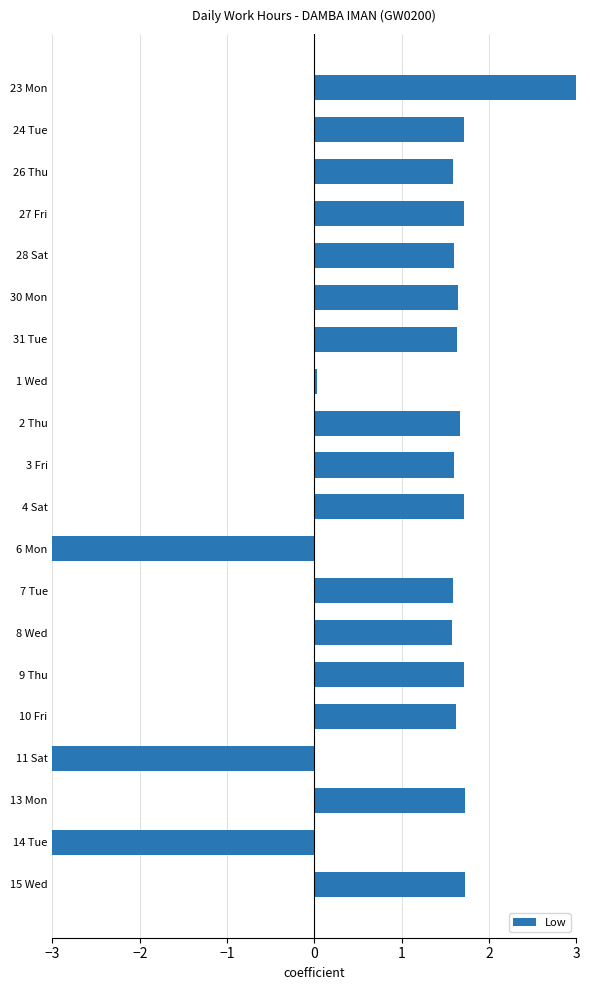

What is the maximum value shown in the chart?

3.8